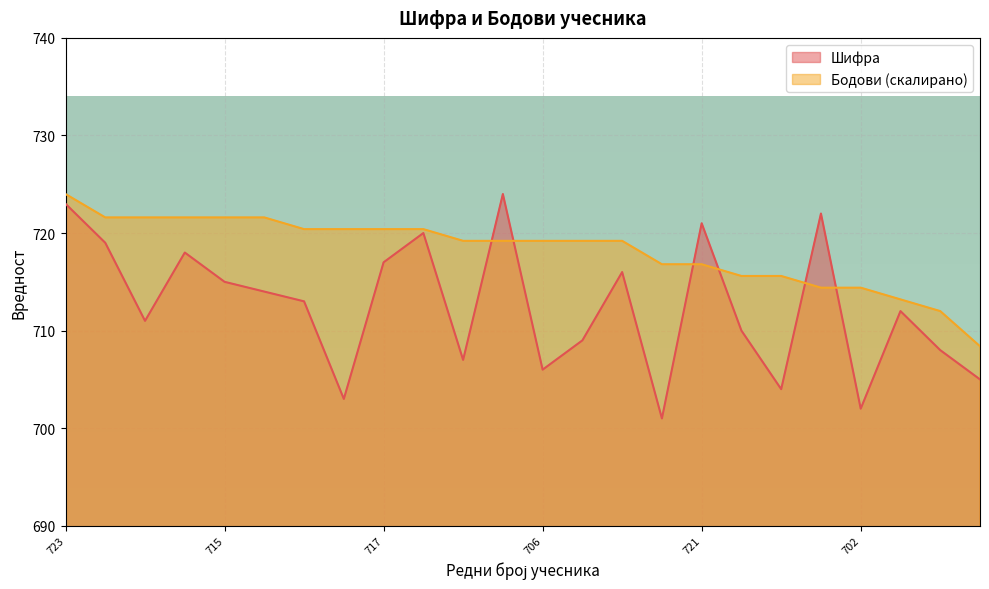

What are all the series names shown in the legend?

Шифра, Бодови (скалирано)